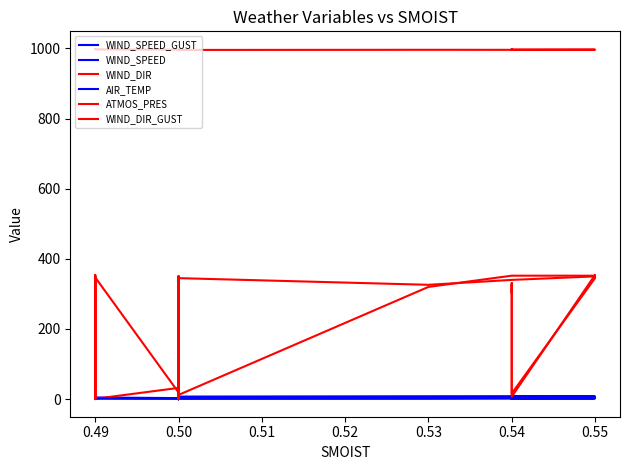

At which category does WIND_SPEED_GUST reach its first local peak?

0.49